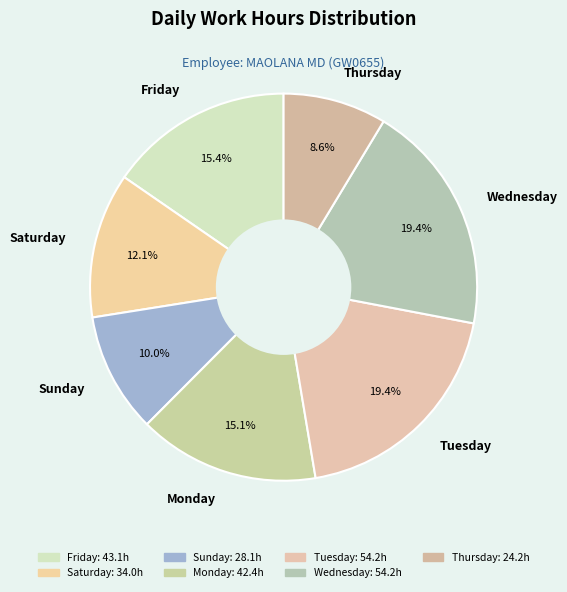

What is the smallest slice in the pie chart?

Thursday